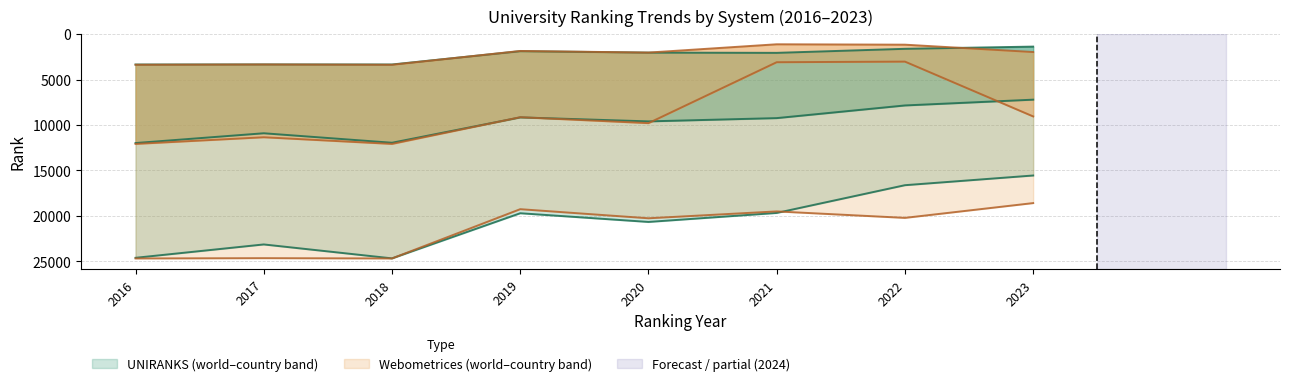

What is the value of the world rank (Webometrices) point at the 7th from the left?

20225